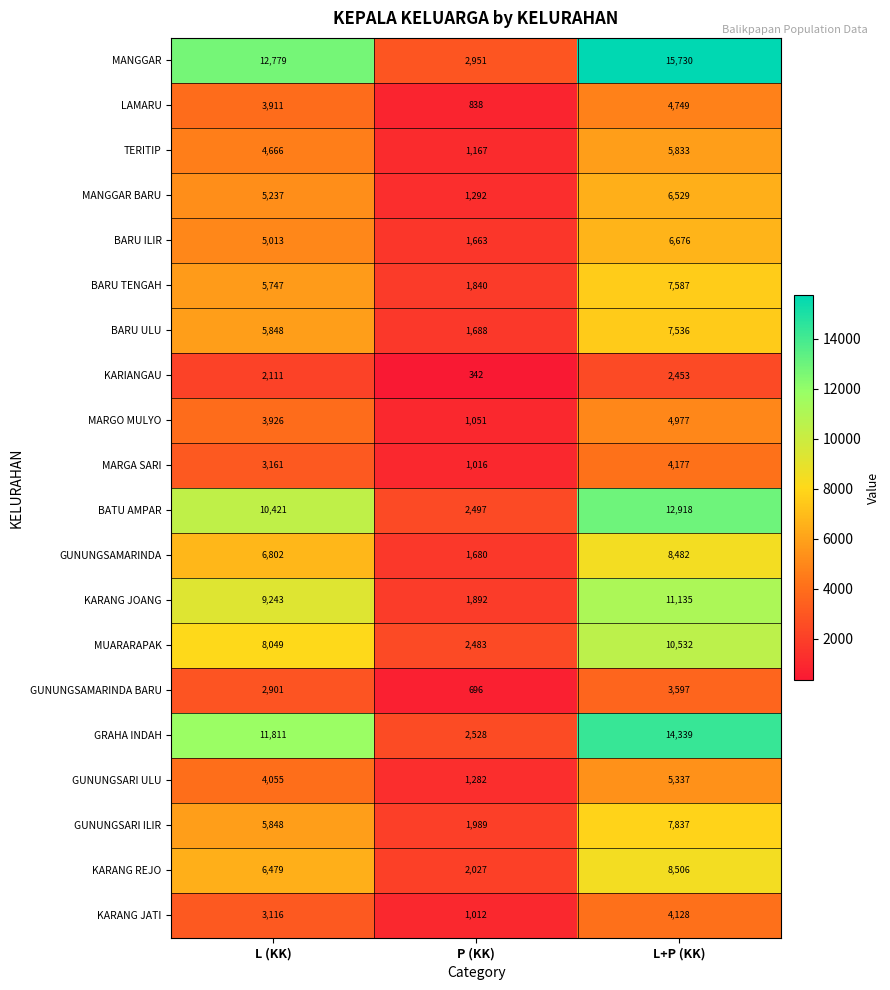

What is the total value across all series at L+P (KK)?

153058